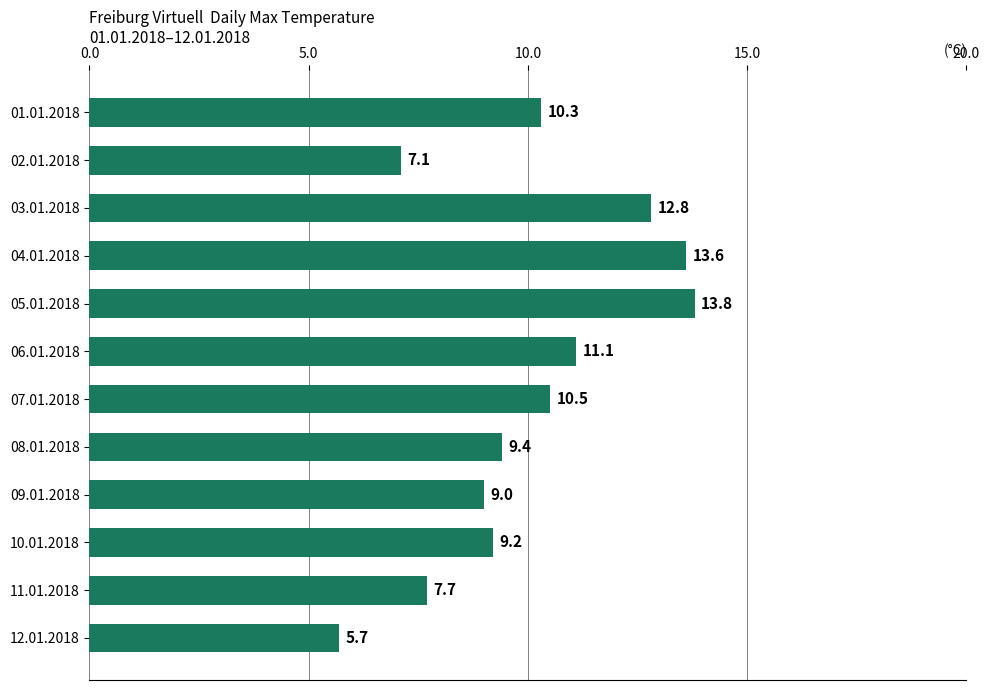

List the labels in order of value, smallest first.

12.01.2018, 02.01.2018, 11.01.2018, 09.01.2018, 10.01.2018, 08.01.2018, 01.01.2018, 07.01.2018, 06.01.2018, 03.01.2018, 04.01.2018, 05.01.2018